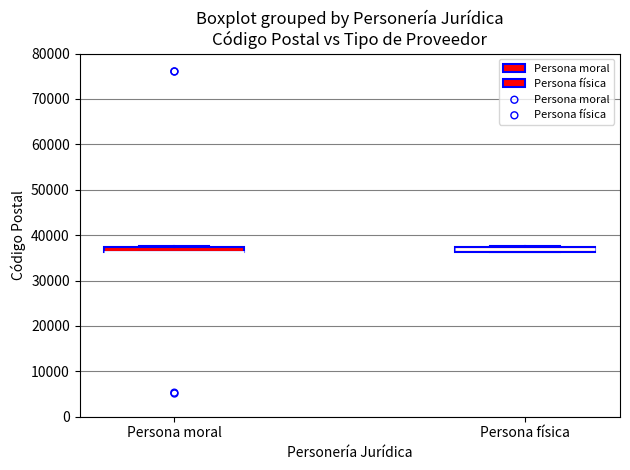

Where is the upper edge of the box for Persona moral on the y-axis? The values are not printed on the chart, so give them approximately, as read against the axis.

37000